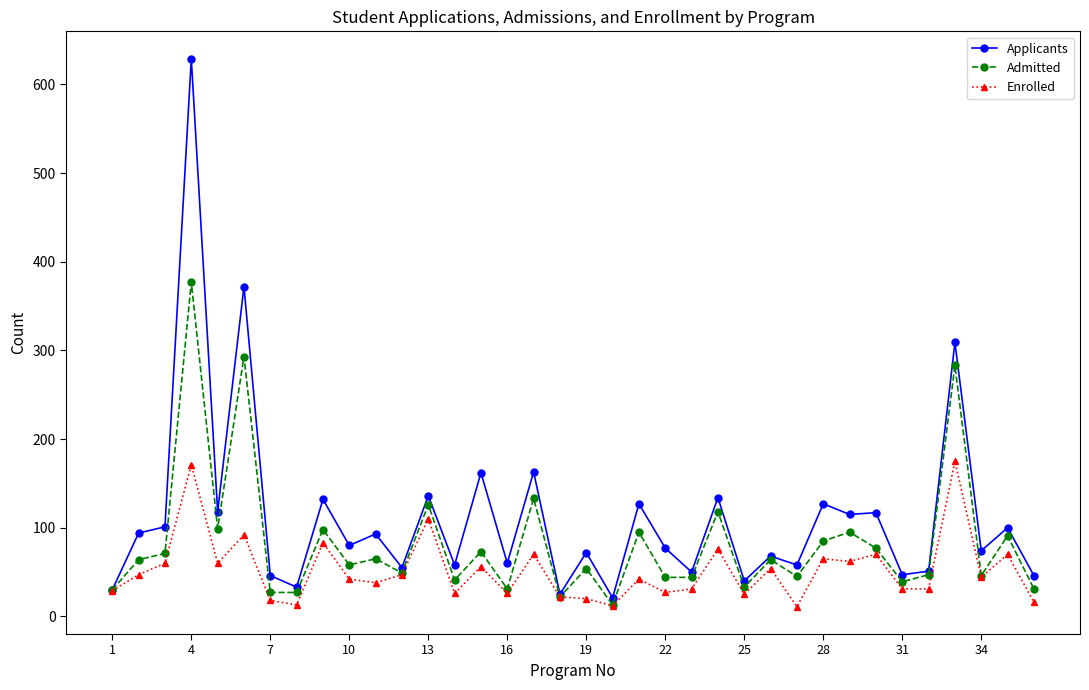

True or false: Admitted has more than 2 interior local peaks.

True